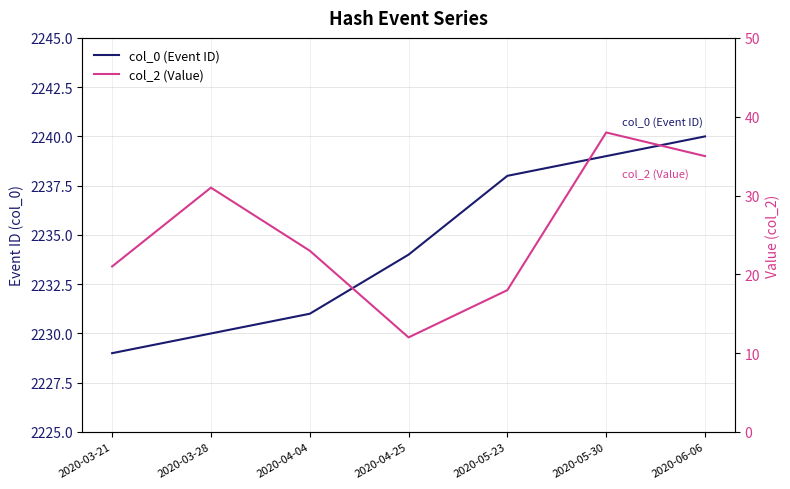

What is the difference between the maximum and minimum values in the col_2 (Value) series?

26